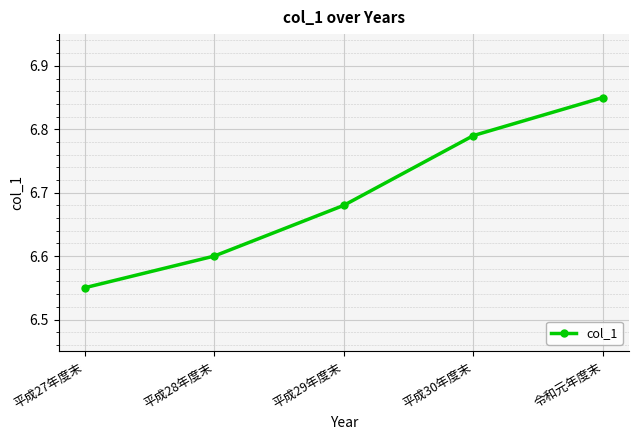

The chart shows a value of 3.3 at 平成28年度末. True or false?

False